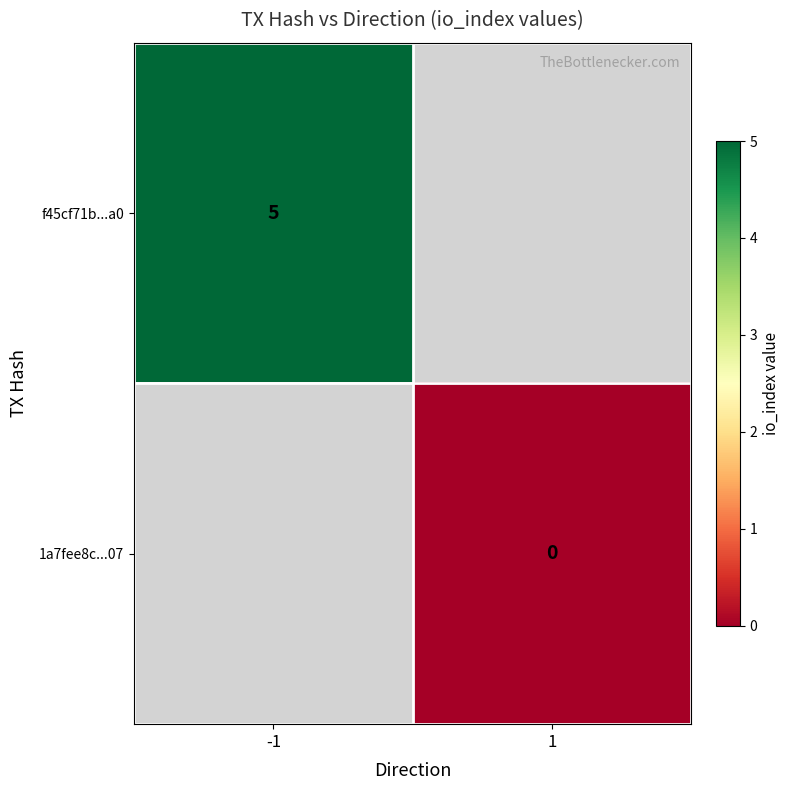

True or false: f45cf71b...a0 has a value of 3 at -1.

False